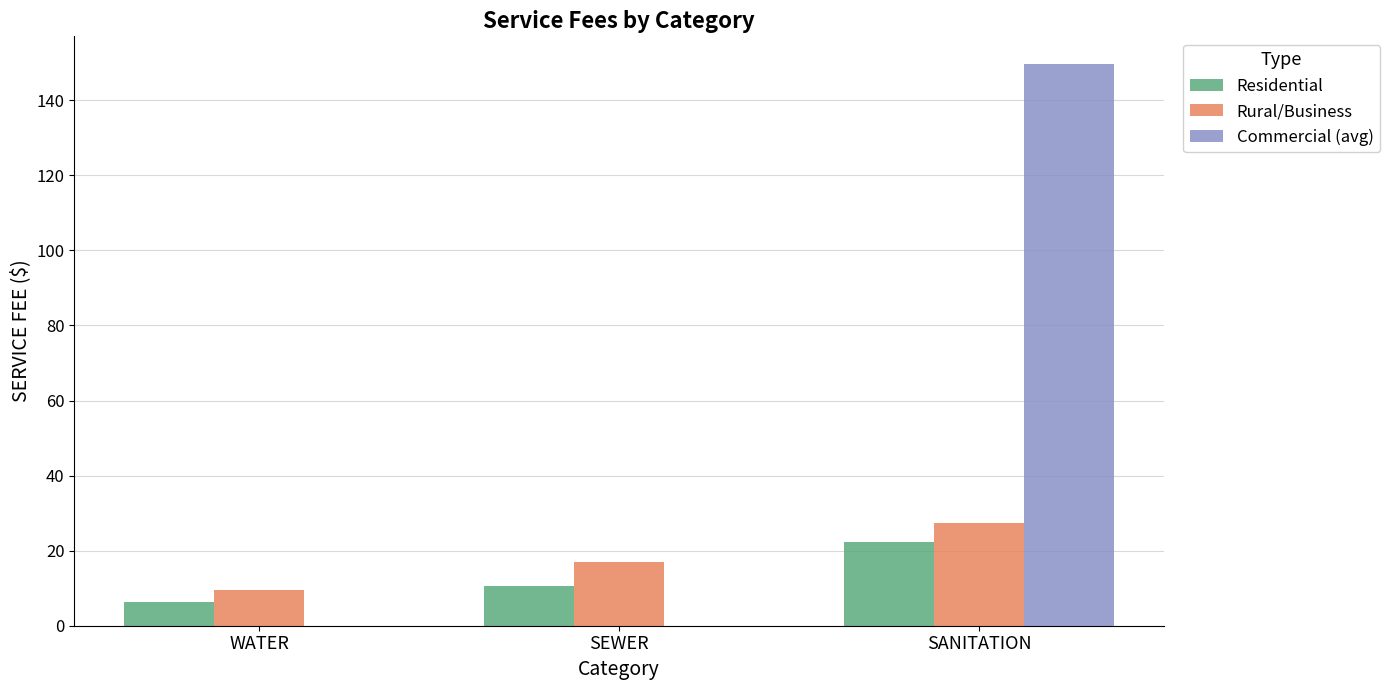

What are all the series names shown in the legend?

Residential, Rural/Business, Commercial (avg)